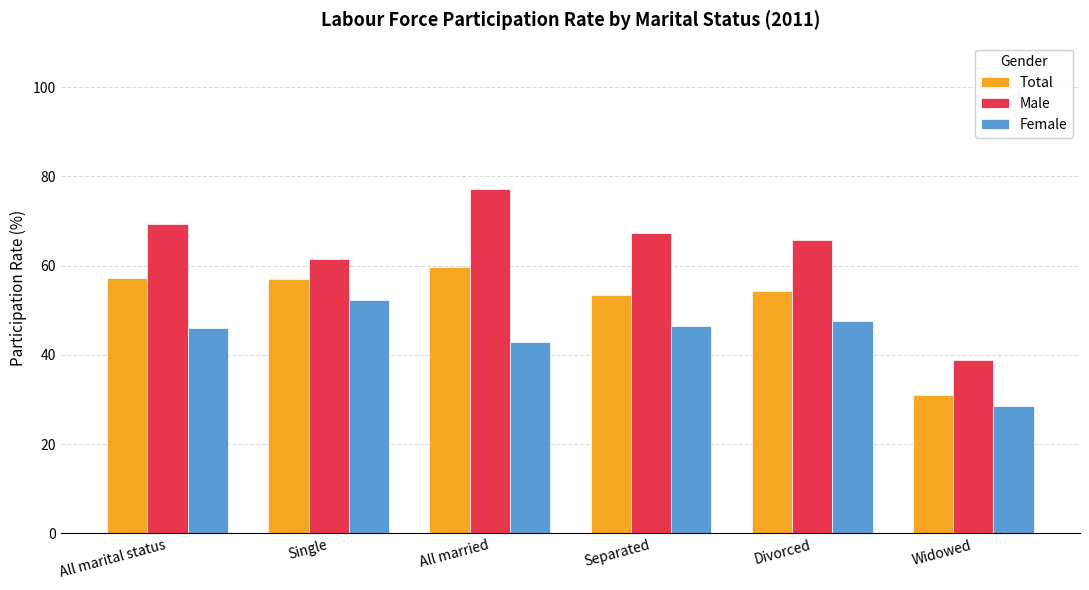

The value of Total at Divorced is 54.3. True or false?

True